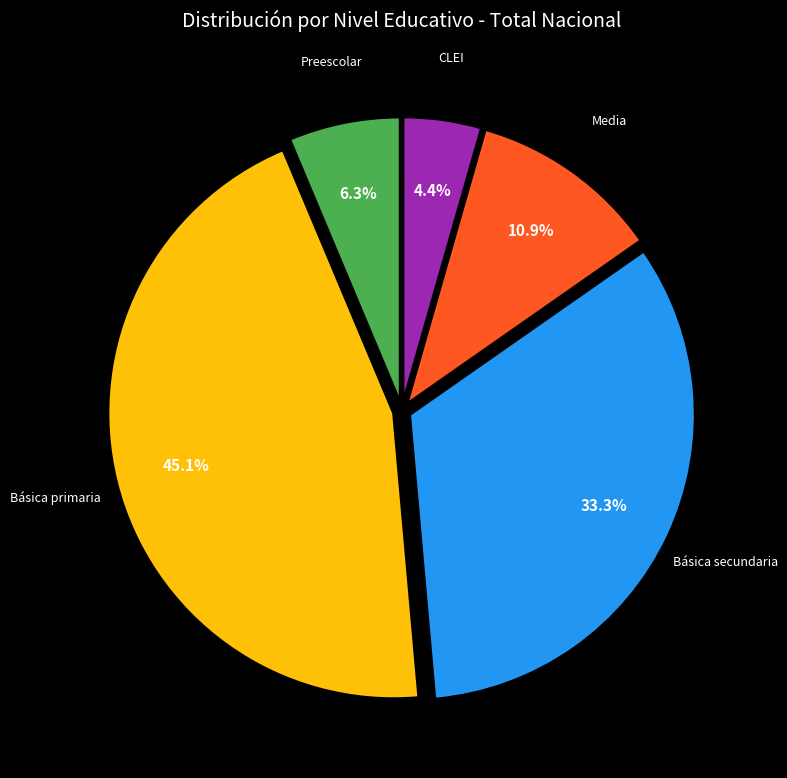

Does any single category account for the majority?

No